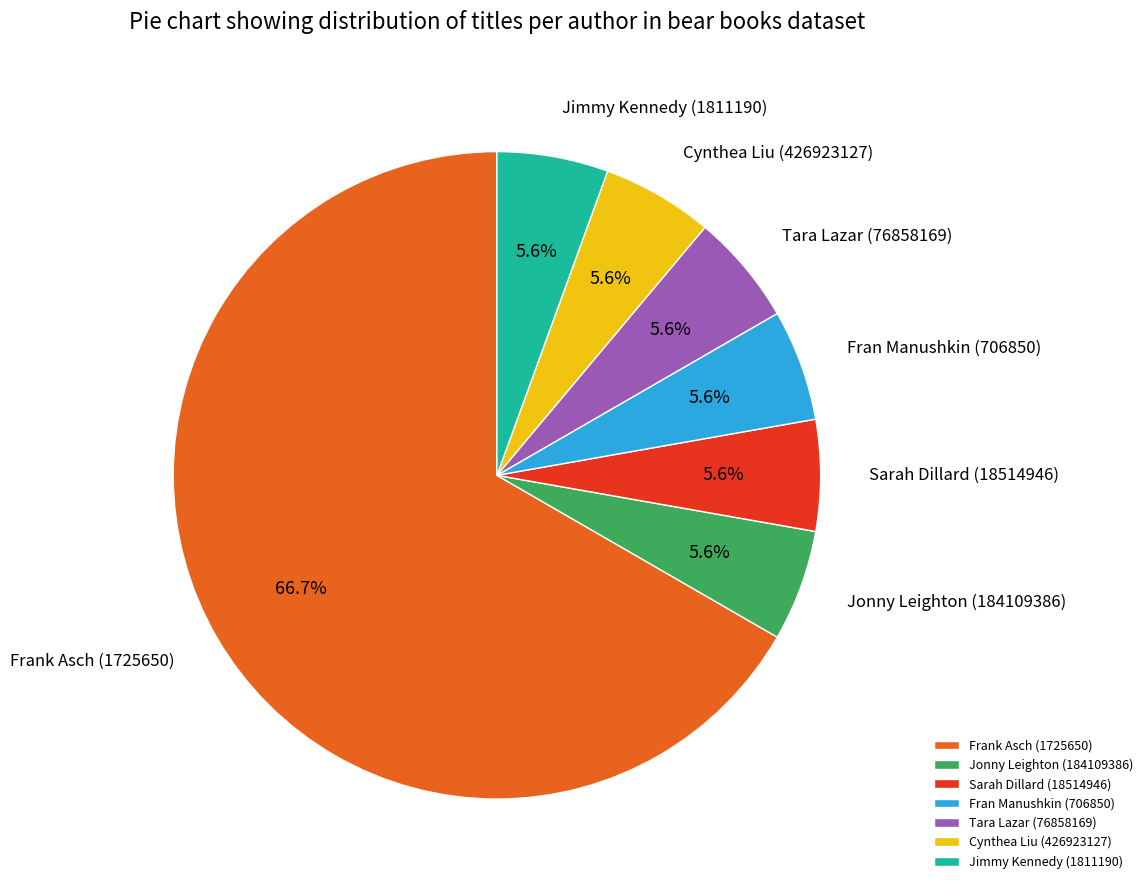

True or false: Frank Asch (1725650) accounts for 74% of the total.

False